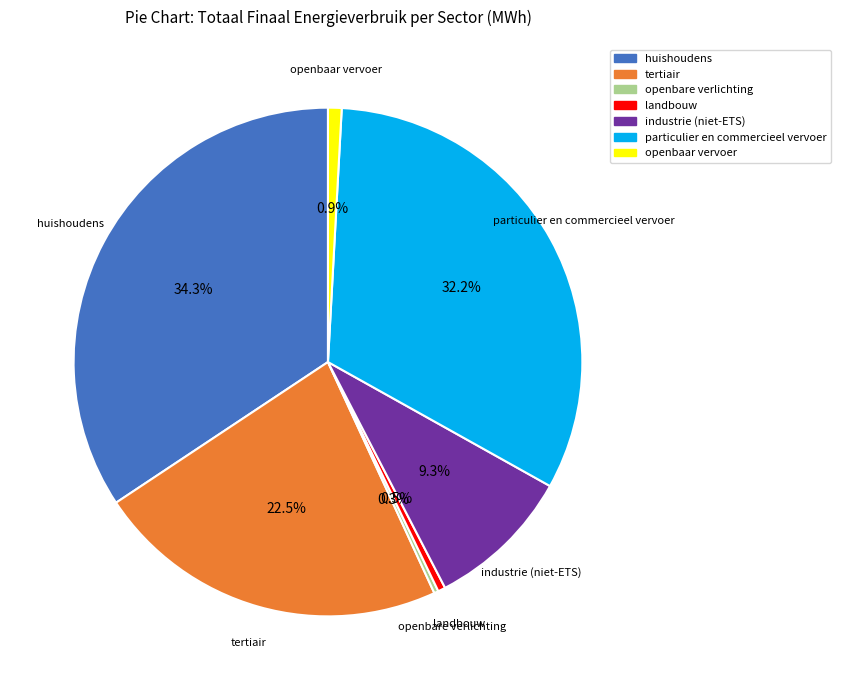

Between particulier en commercieel vervoer and industrie (niet-ETS), which is larger?

particulier en commercieel vervoer